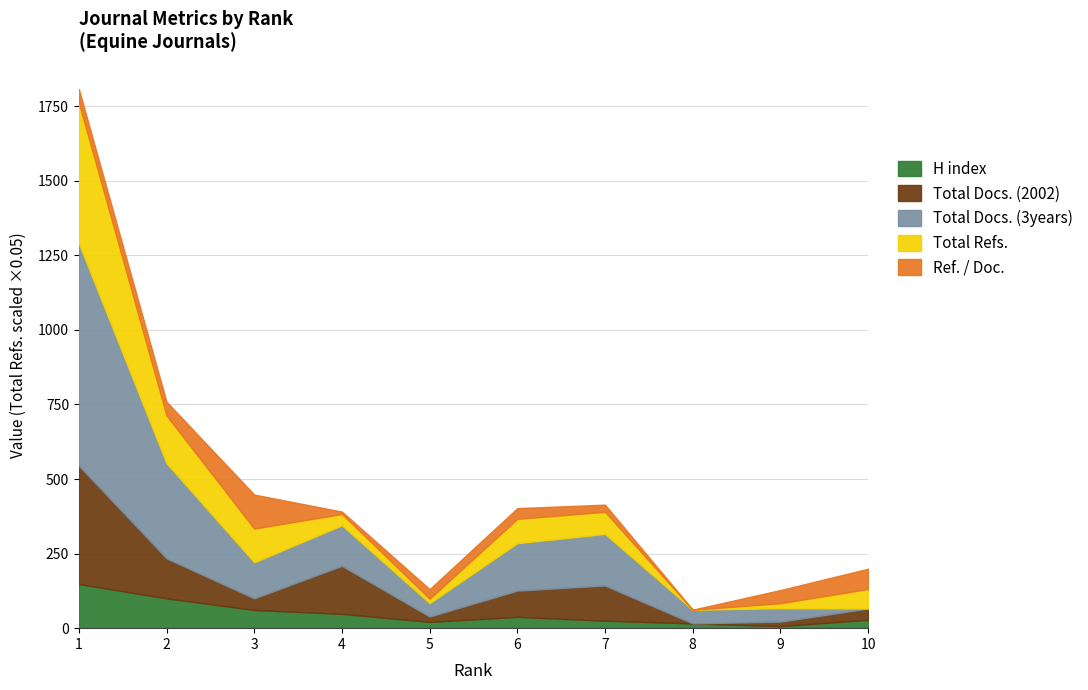

The value of Total Docs. (2002) at 5 is 18. True or false?

True